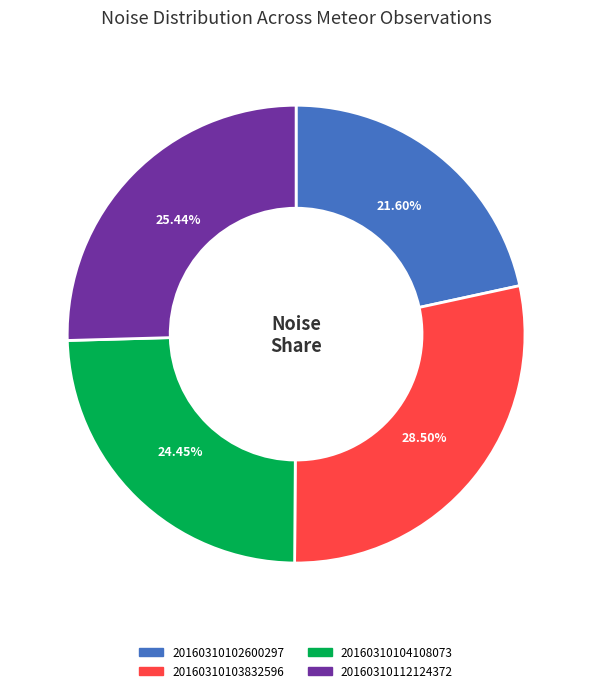

What is the ratio of the value at 20160310102600297 to the value at 20160310112124372?

0.8